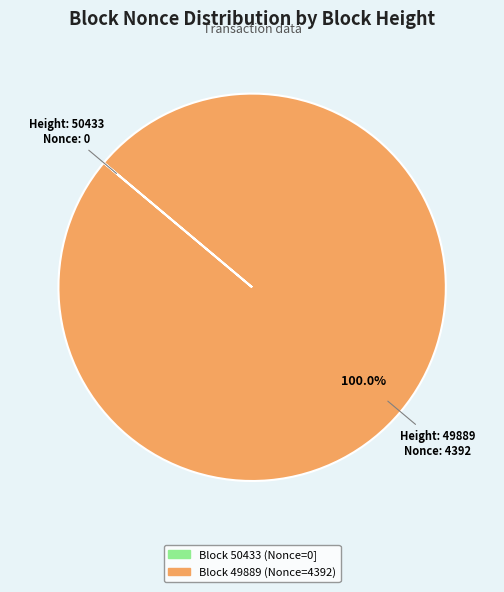

Does any single category account for the majority?

Yes